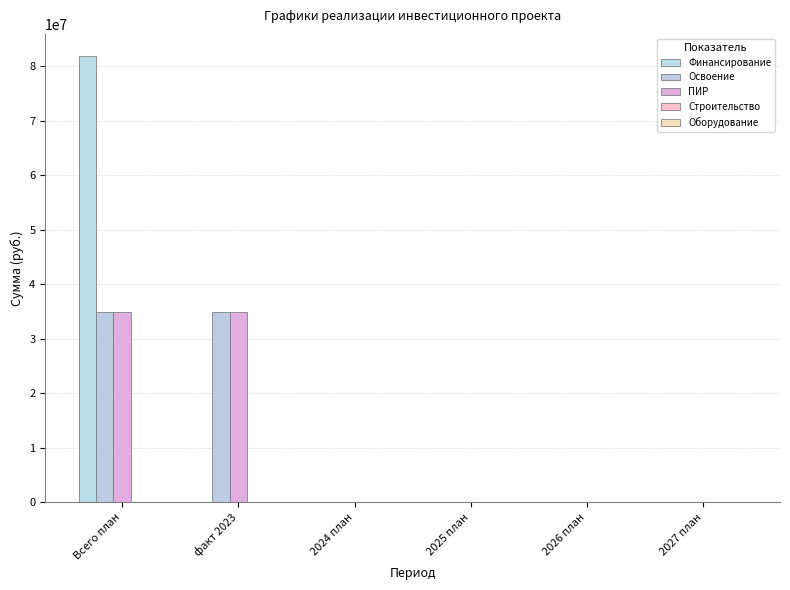

The ПИР series shows 0 at 2025 план. True or false?

True